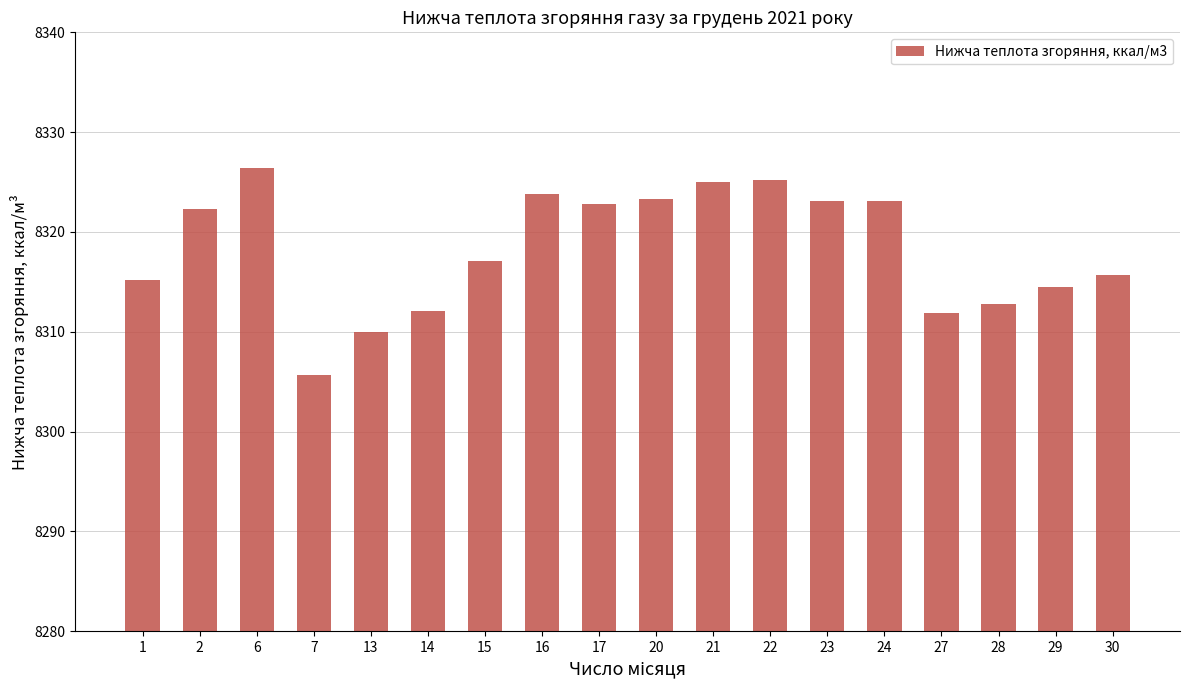

True or false: the data shows 8315.7 at 30.

True